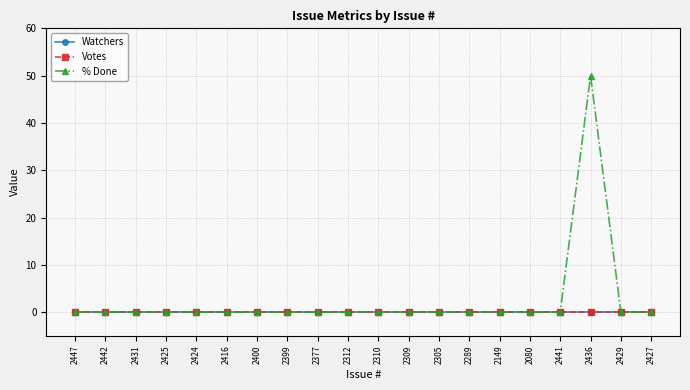

Does the chart display data point markers on the line(s)?

Yes